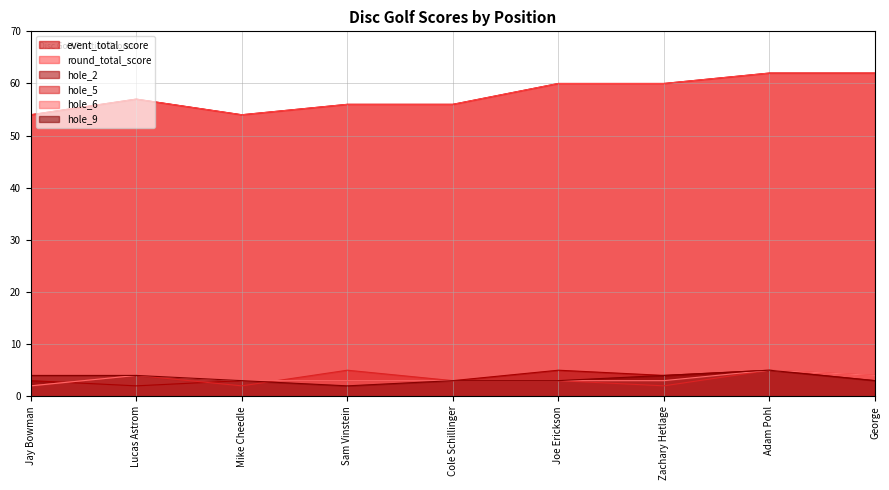

Count the number of categories in the chart.

9